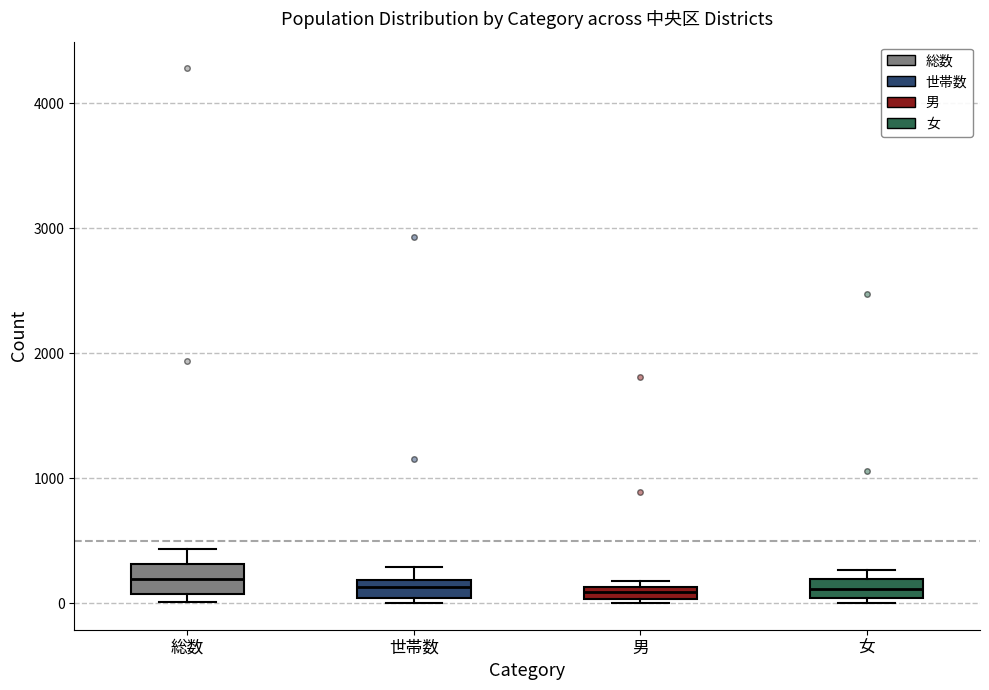

Where is the lower edge of the box for 男 on the y-axis? The values are not printed on the chart, so give them approximately, as read against the axis.

0